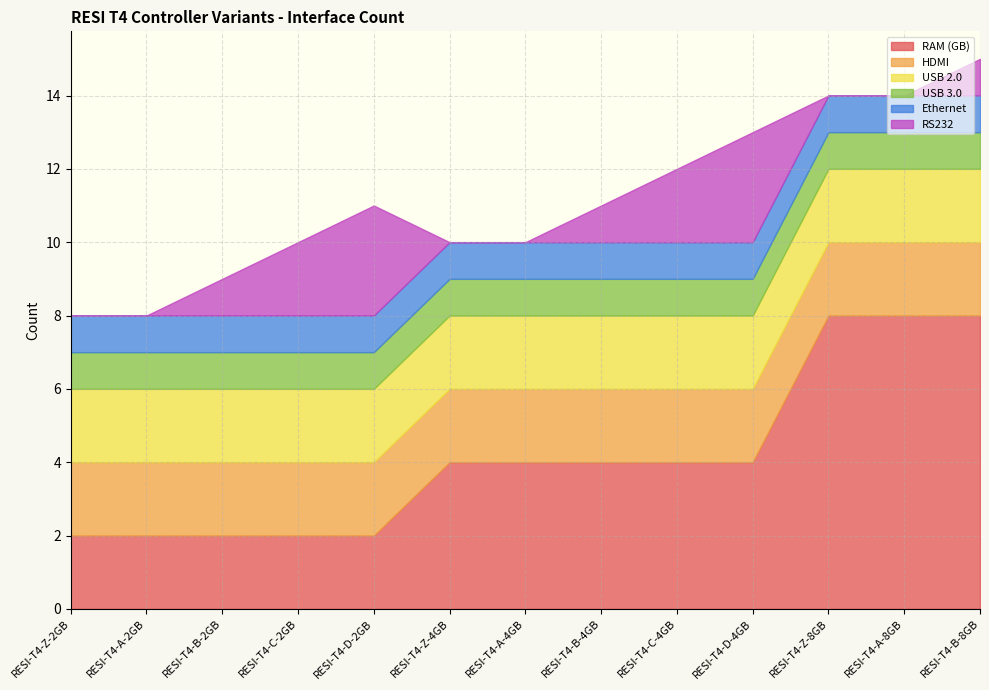

What is the maximum value for HDMI?

2